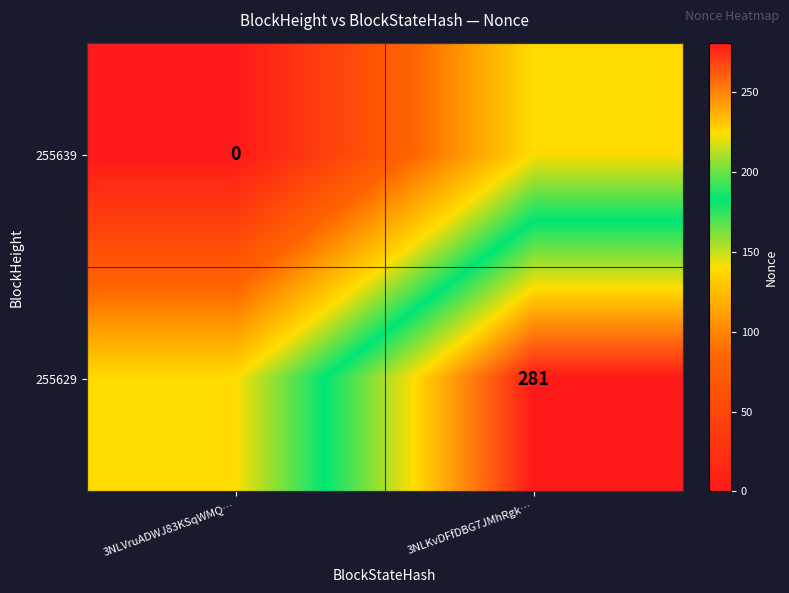

What is the difference between the highest and lowest values at 3NLKvDFfDBG7JMhRgk…?

141